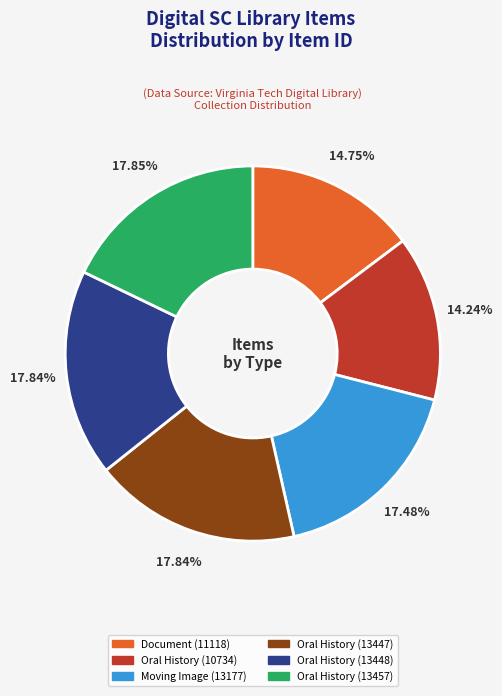

Which category has the smallest portion of the pie?

Oral History (10734)